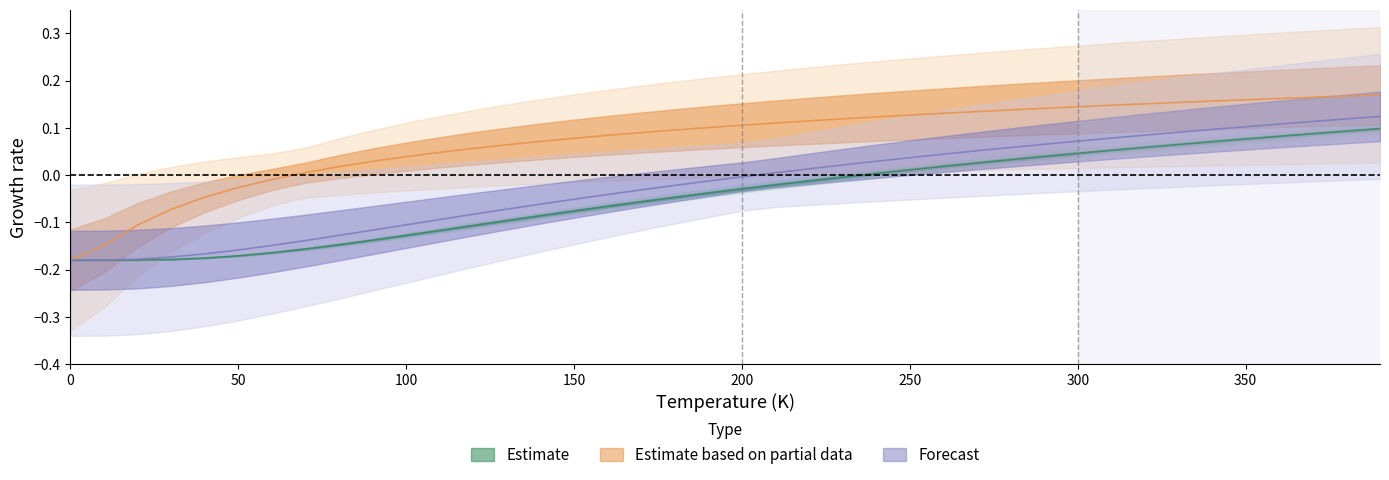

The A1--Cu--fcc a=3.5642 series shows -0.1 at 50. True or false?

False